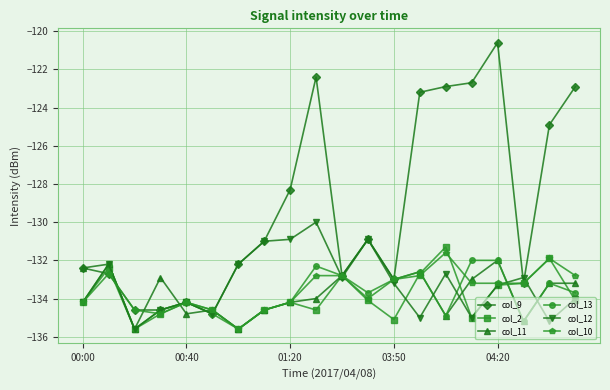

Which series has the widest spread of values?

col_9